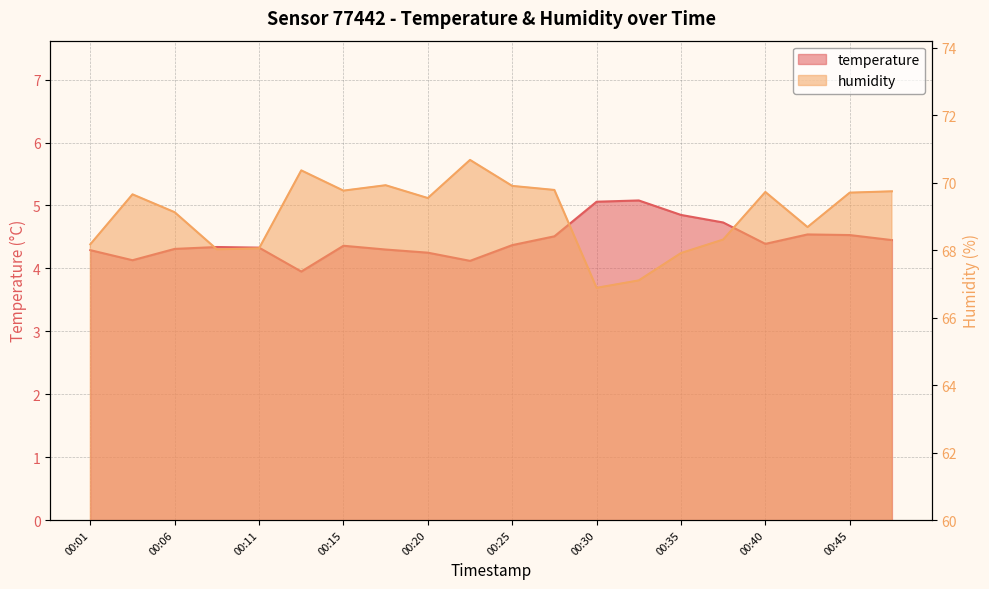

What is the sum of all temperature values?

88.9